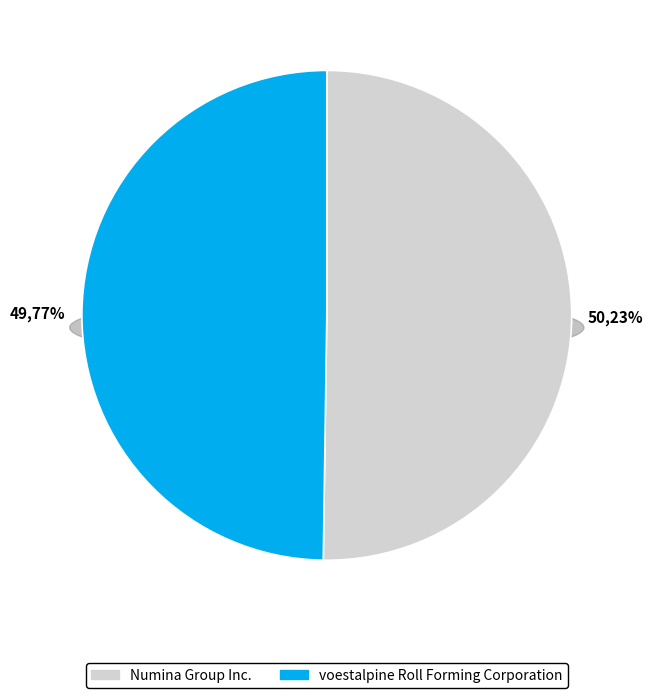

How many segments does this pie chart have?

2